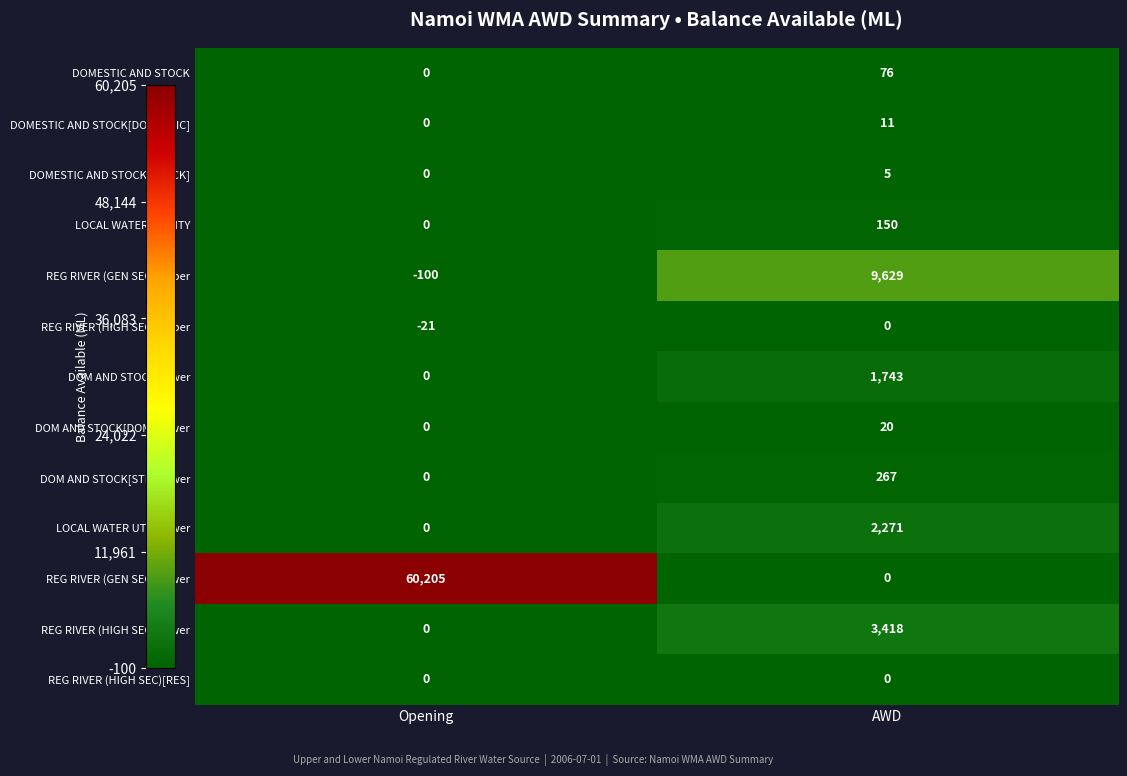

Reading left to right, what are all the values shown in this chart?

DOMESTIC AND STOCK: 0	76
DOMESTIC AND STOCK[DOMESTIC]: 0	11
DOMESTIC AND STOCK[STOCK]: 0	5
LOCAL WATER UTILITY: 0	150
REG RIVER (GEN SEC) Upper: -100	9629
REG RIVER (HIGH SEC) Upper: -21	0
DOM AND STOCK Lower: 0	1743
DOM AND STOCK[DOM] Lower: 0	20
DOM AND STOCK[STK] Lower: 0	267
LOCAL WATER UTIL Lower: 0	2271
REG RIVER (GEN SEC) Lower: 60205	0
REG RIVER (HIGH SEC) Lower: 0	3418
REG RIVER (HIGH SEC)[RES]: 0	0